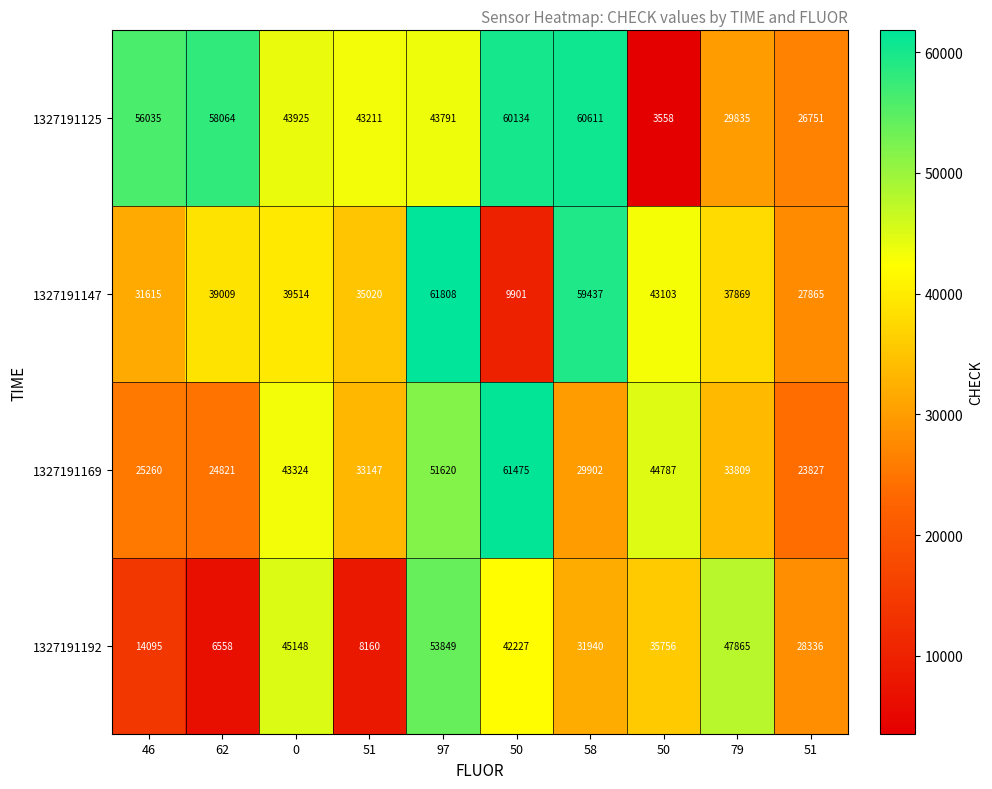

How many data points in 1327191147 are less than 39009?

5